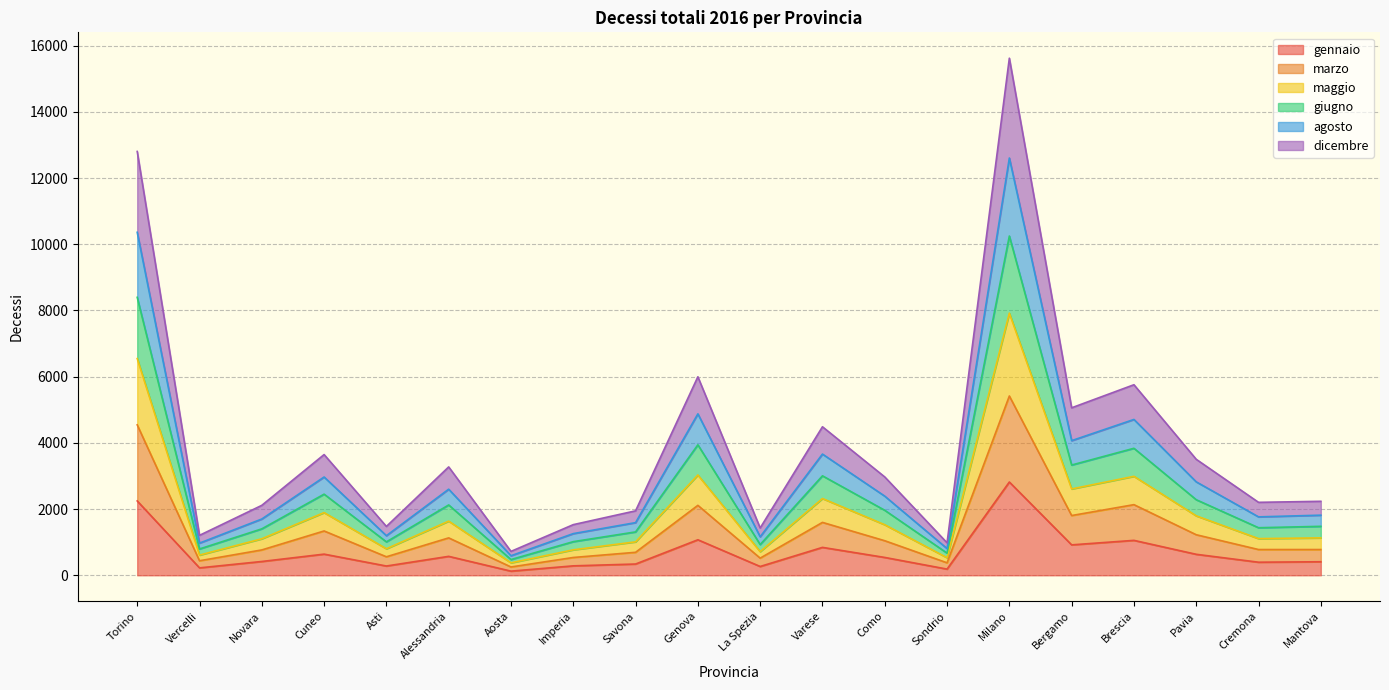

True or false: gennaio has a value of 409 at Mantova.

True